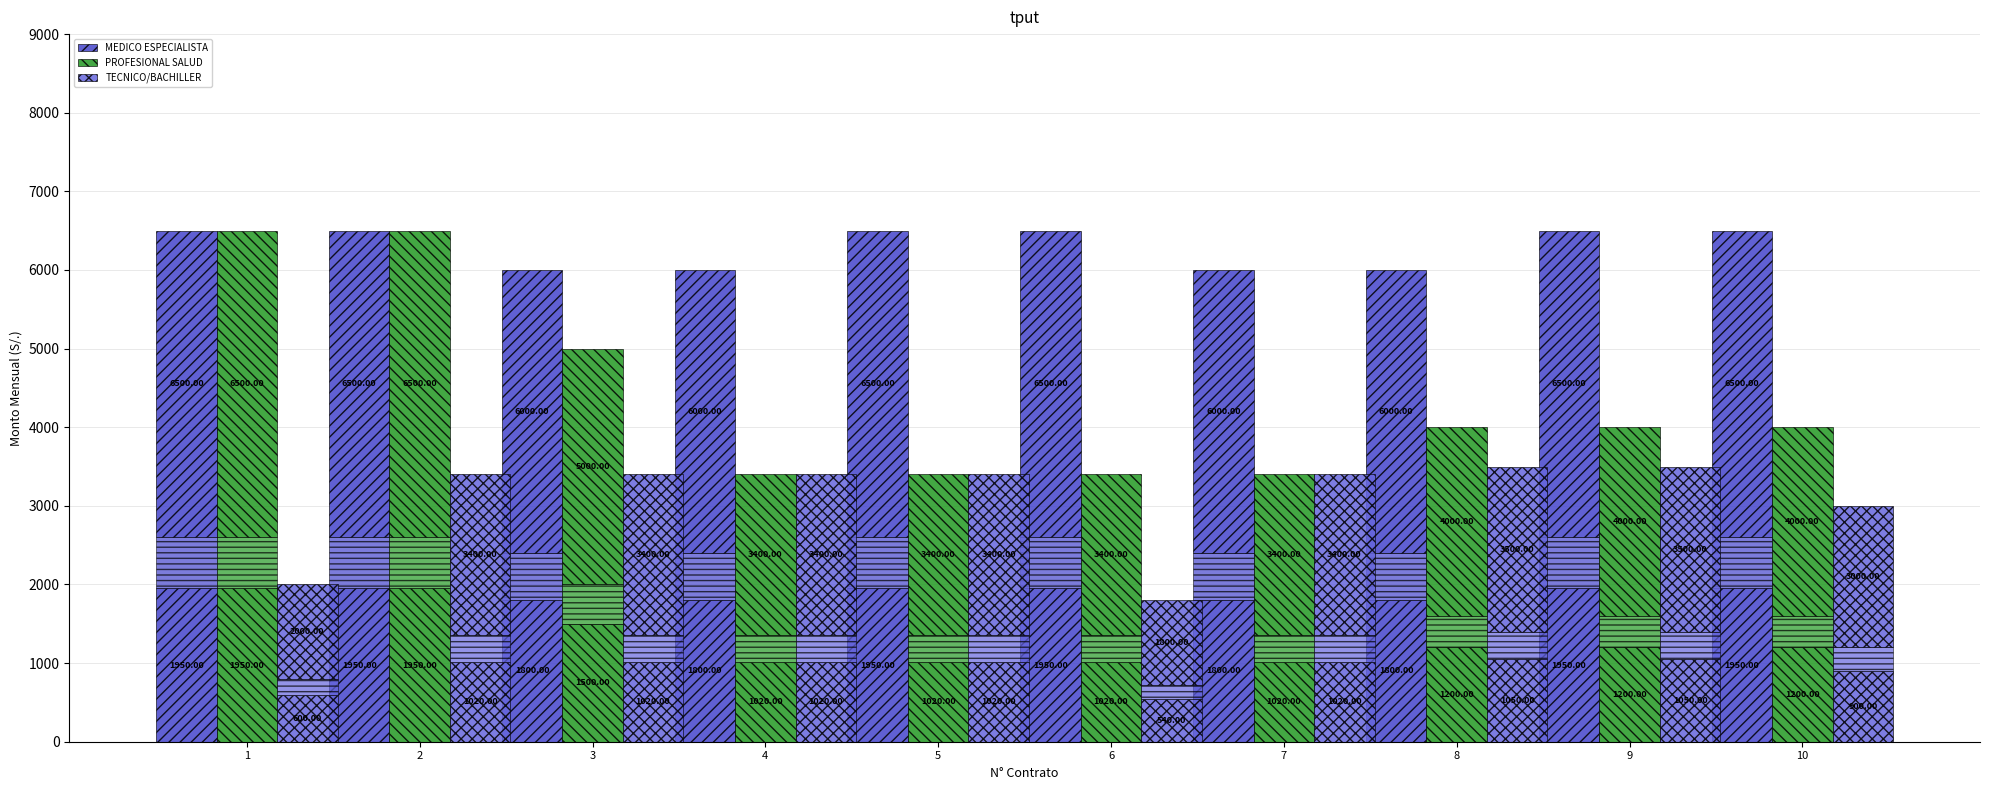

Count the number of categories in the chart.

10